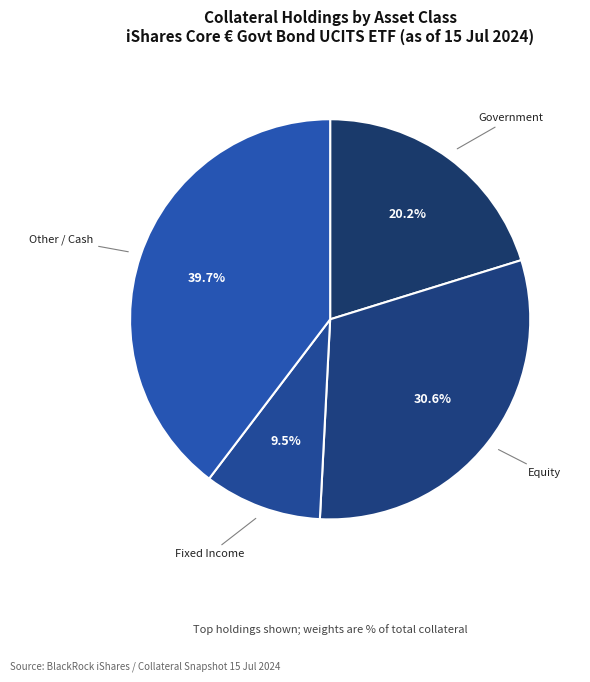

How many slices are in this pie chart?

4